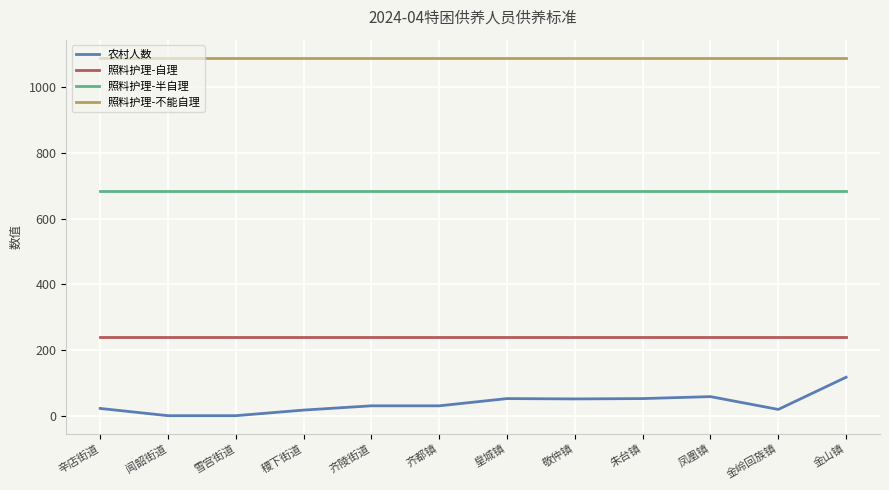

Is the value of 照料护理-自理 at 凤凰镇 greater than the value of 照料护理-不能自理 at 敬仲镇?

No